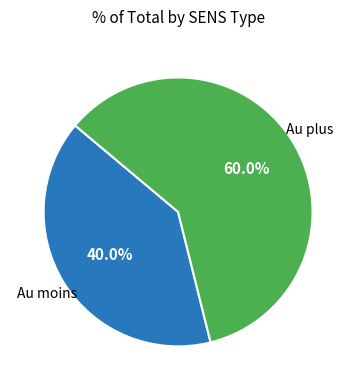

Does any single category account for the majority?

Yes